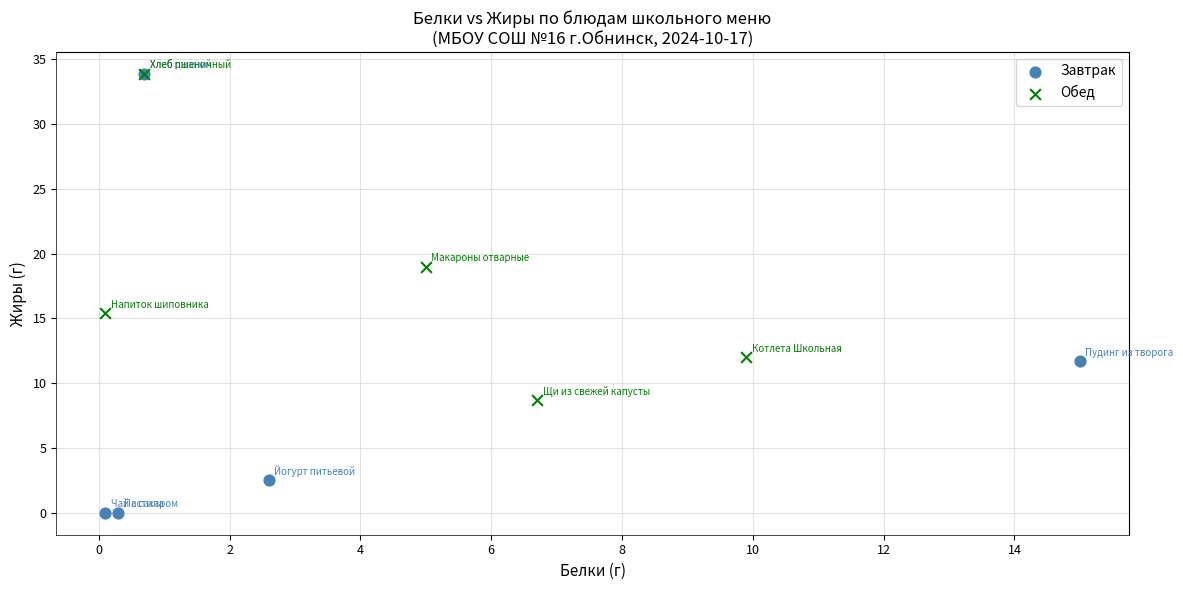

Which series has the largest Y range (max minus min)?

Завтрак